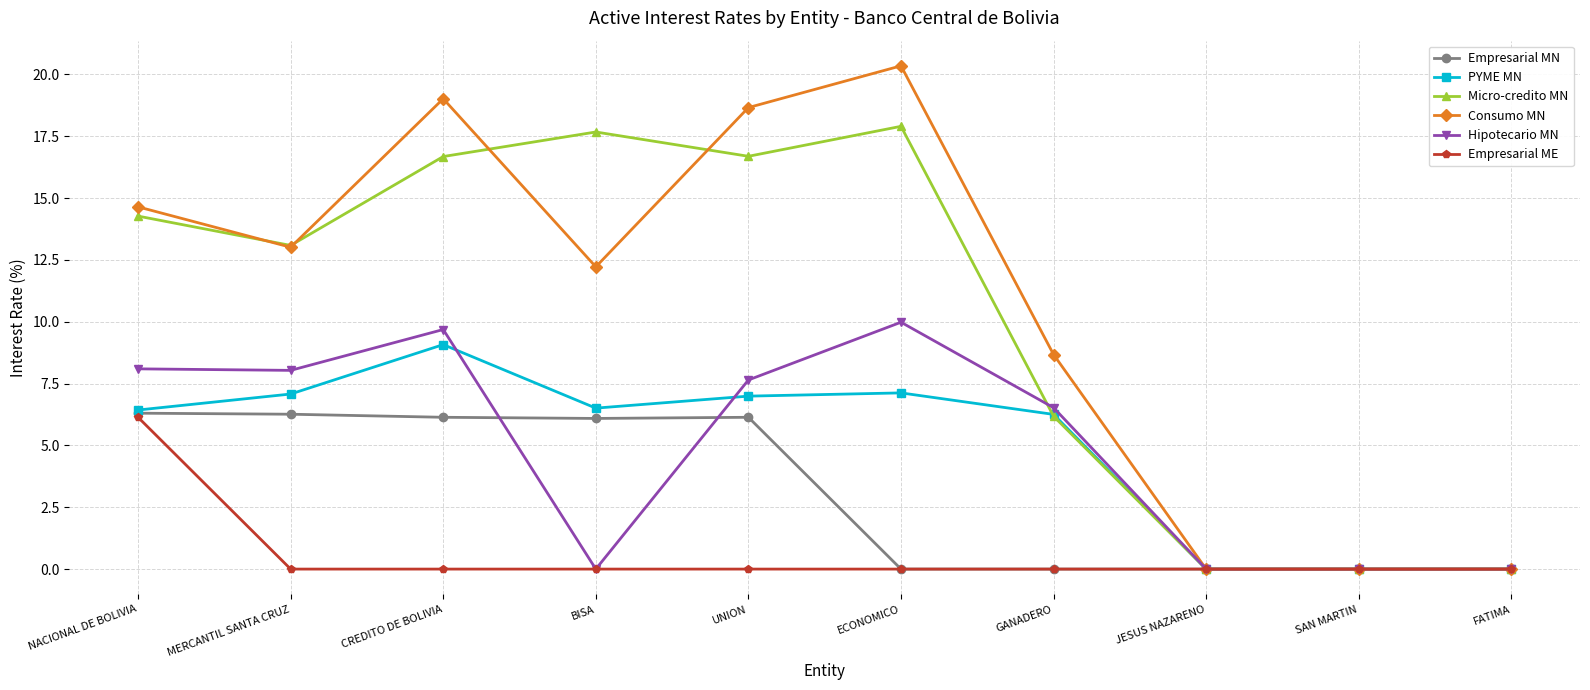

The value of PYME MN at MERCANTIL SANTA CRUZ is 11.9. True or false?

False